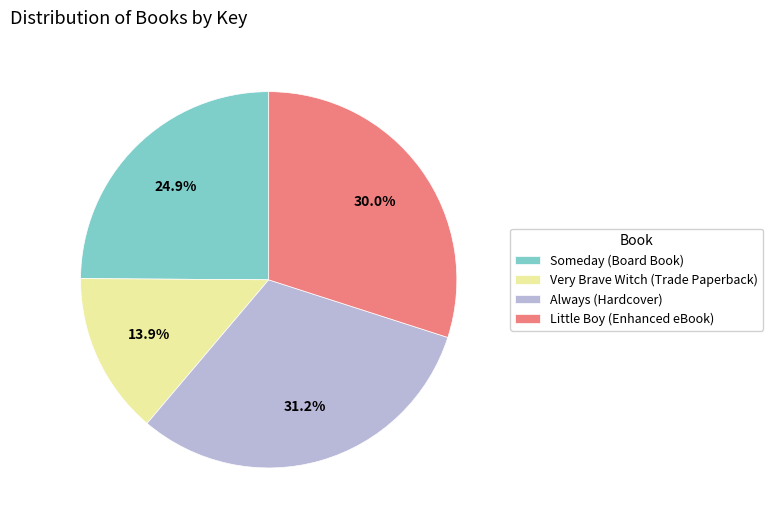

What is the total percentage of Little Boy (Enhanced eBook) and Very Brave Witch (Trade Paperback)?

43.9%